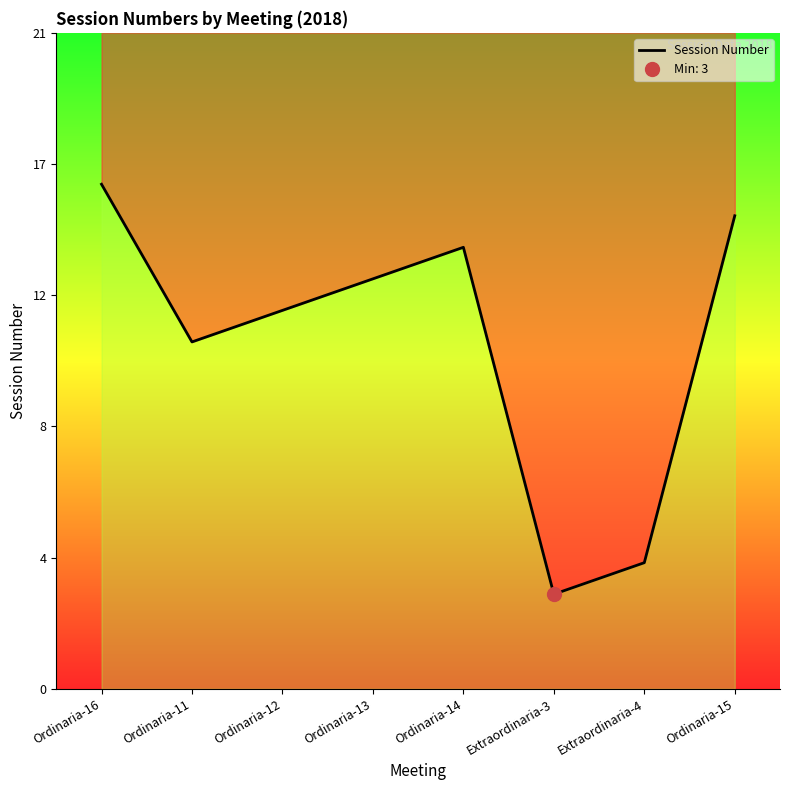

List the labels in order of value, largest first.

Ordinaria-16, Ordinaria-15, Ordinaria-14, Ordinaria-13, Ordinaria-12, Ordinaria-11, Extraordinaria-4, Extraordinaria-3